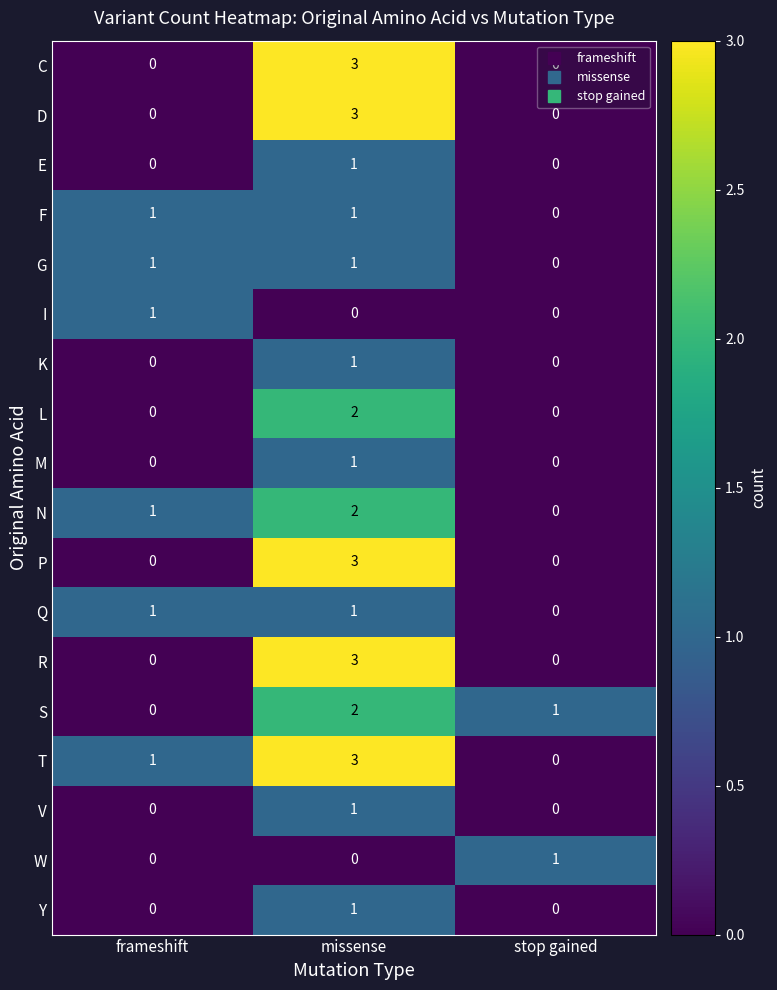

What is the sum of the D values at missense and frameshift?

3